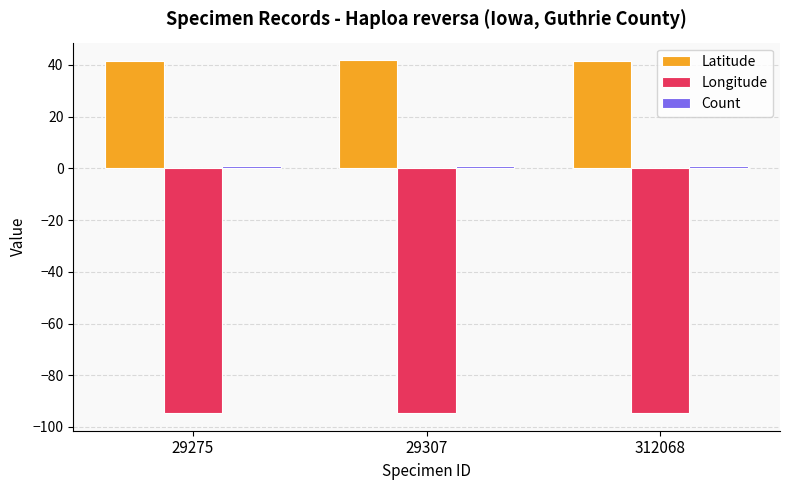

What is the minimum value shown in the chart?

-94.6